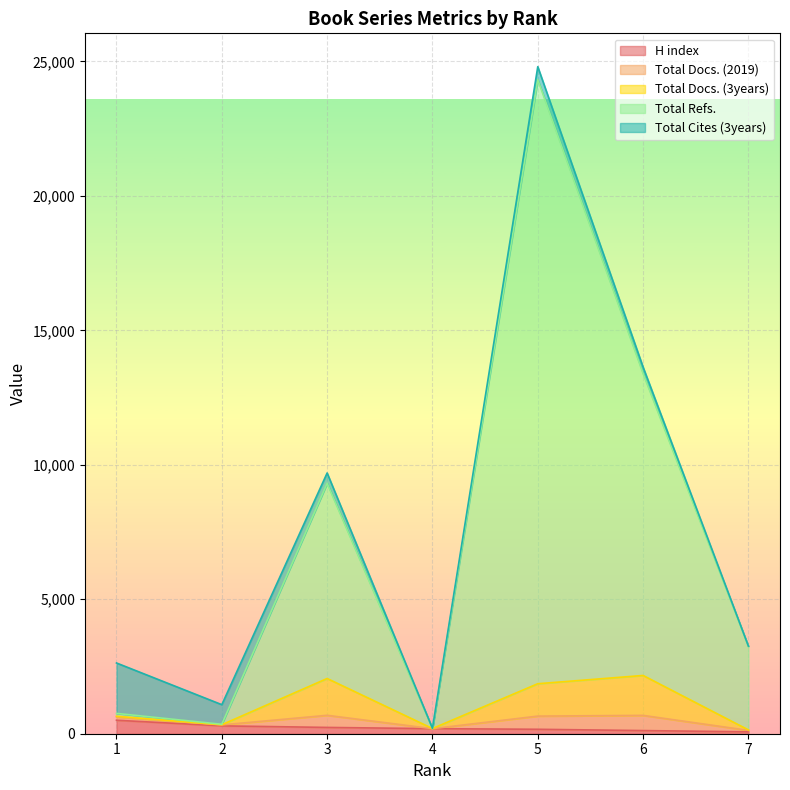

How many interior local valleys does the Total Refs. series have?

2